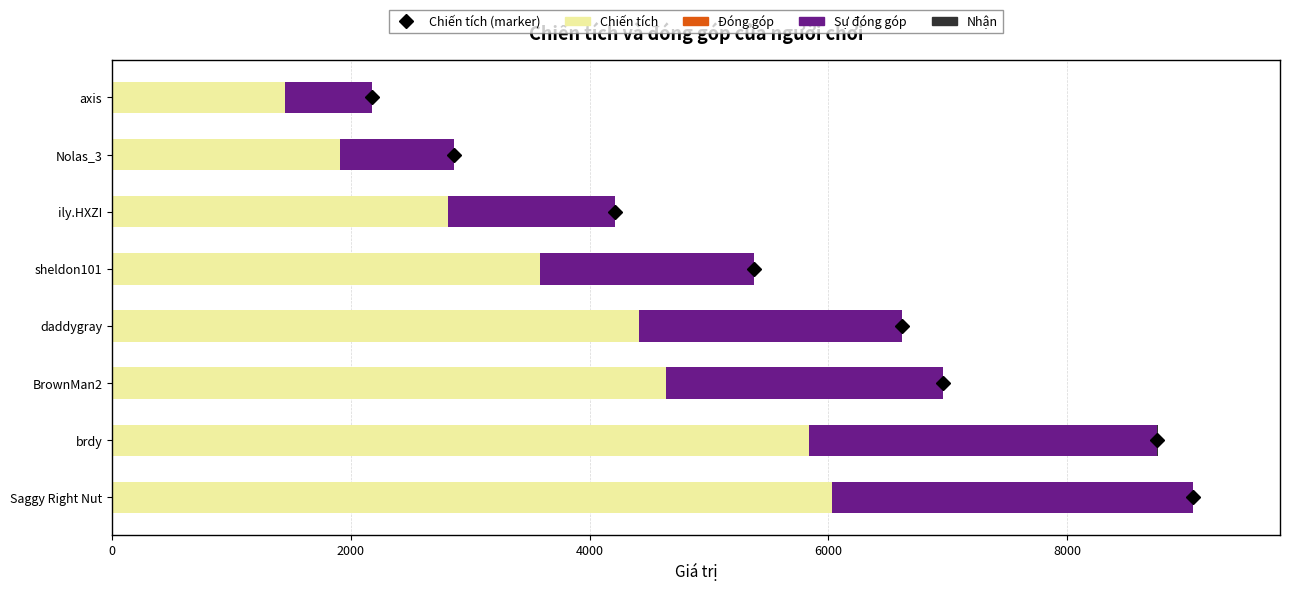

True or false: Chiến tích has a value of 8959 at brdy.

False